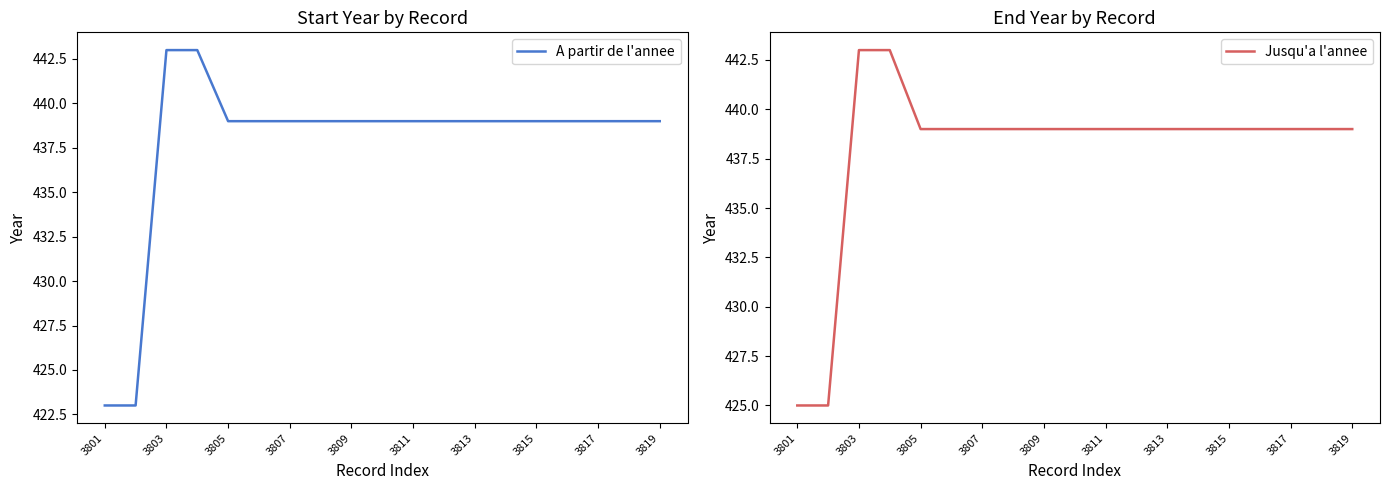

At which label does A partir de l'annee first exceed 439?

3803